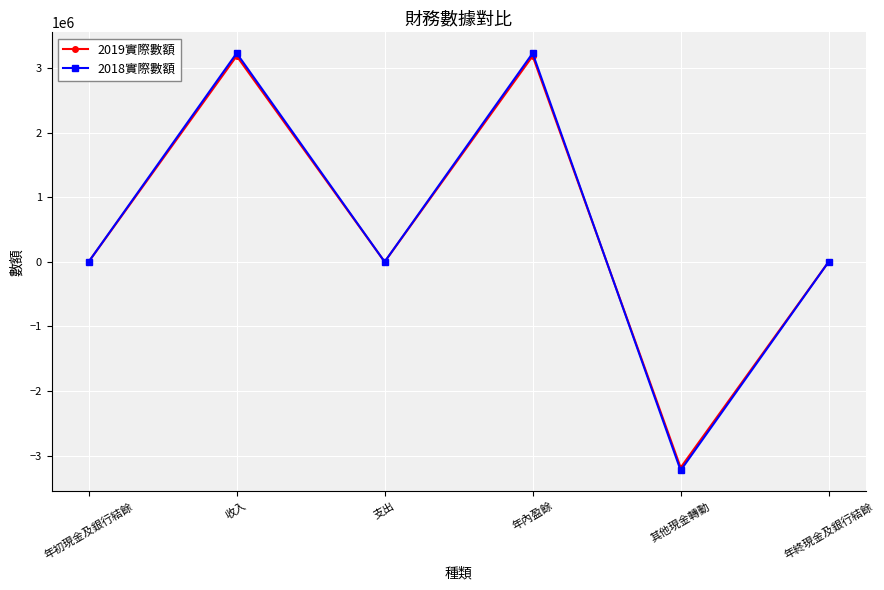

Which series has the largest range (max minus min)?

2018實際數額